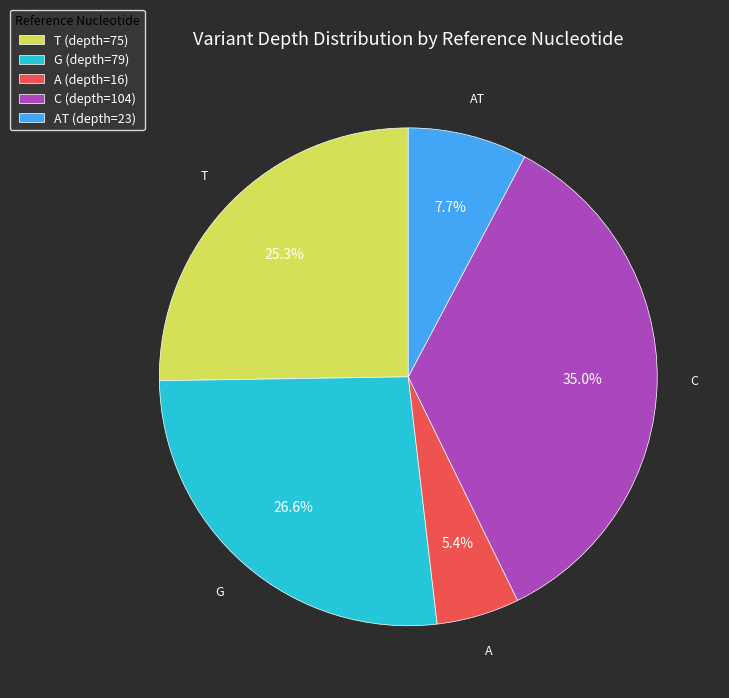

Which slice is the largest?

C (depth=104)